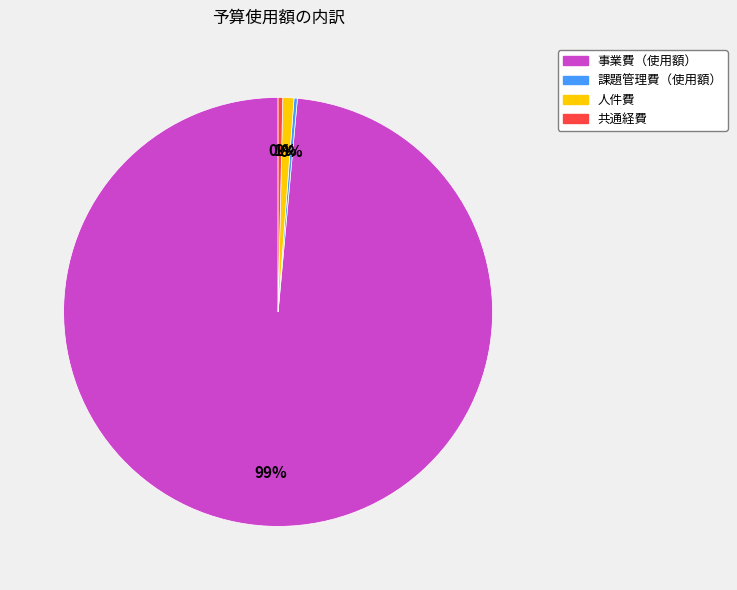

To the nearest percent, what is the combined percentage of 事業費（使用額） and 共通経費?

99%